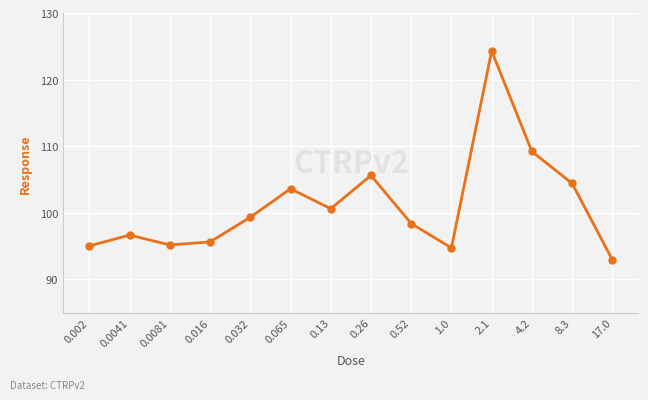

Count the number of categories in the chart.

14